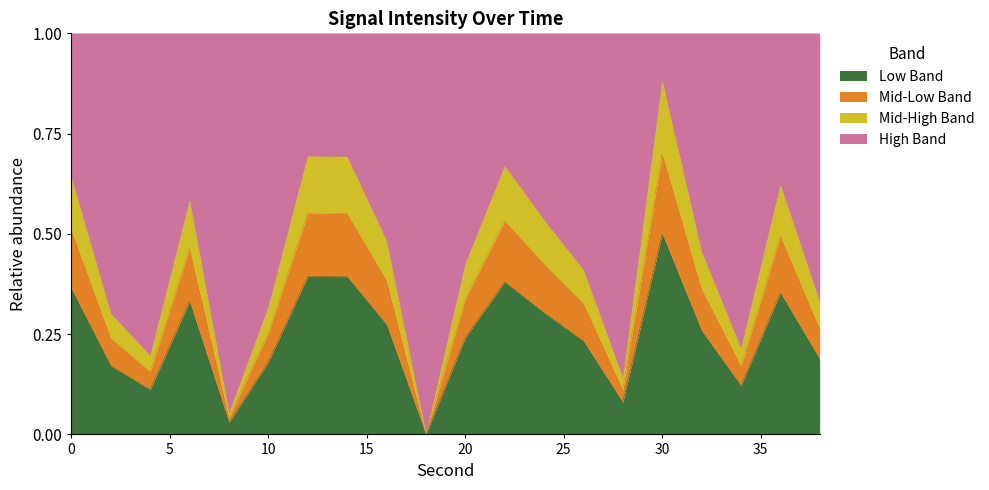

How many values are above zero?

19